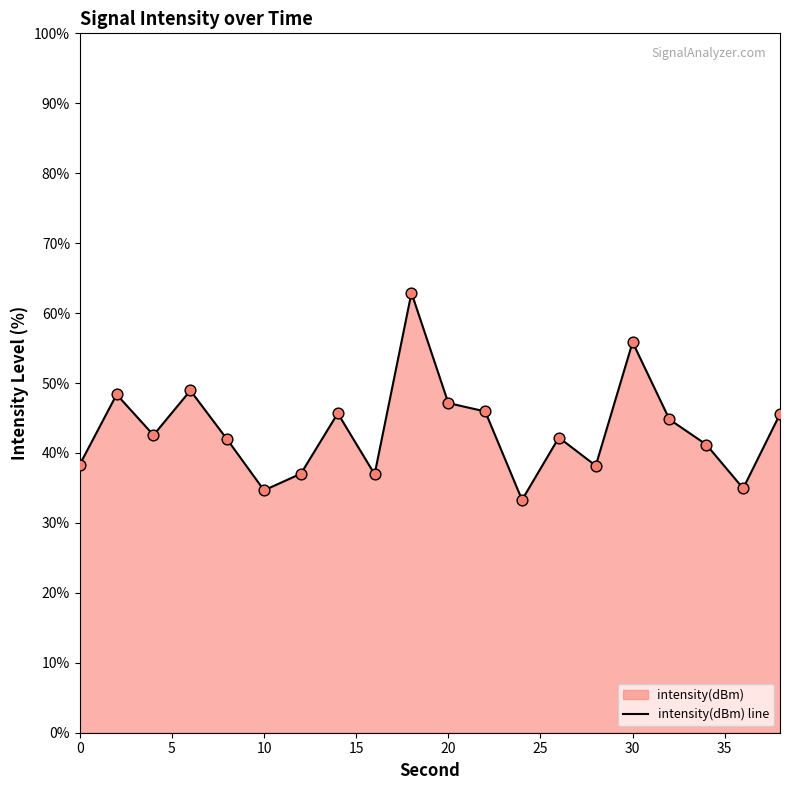

What is the minimum value shown in the chart?

33.3